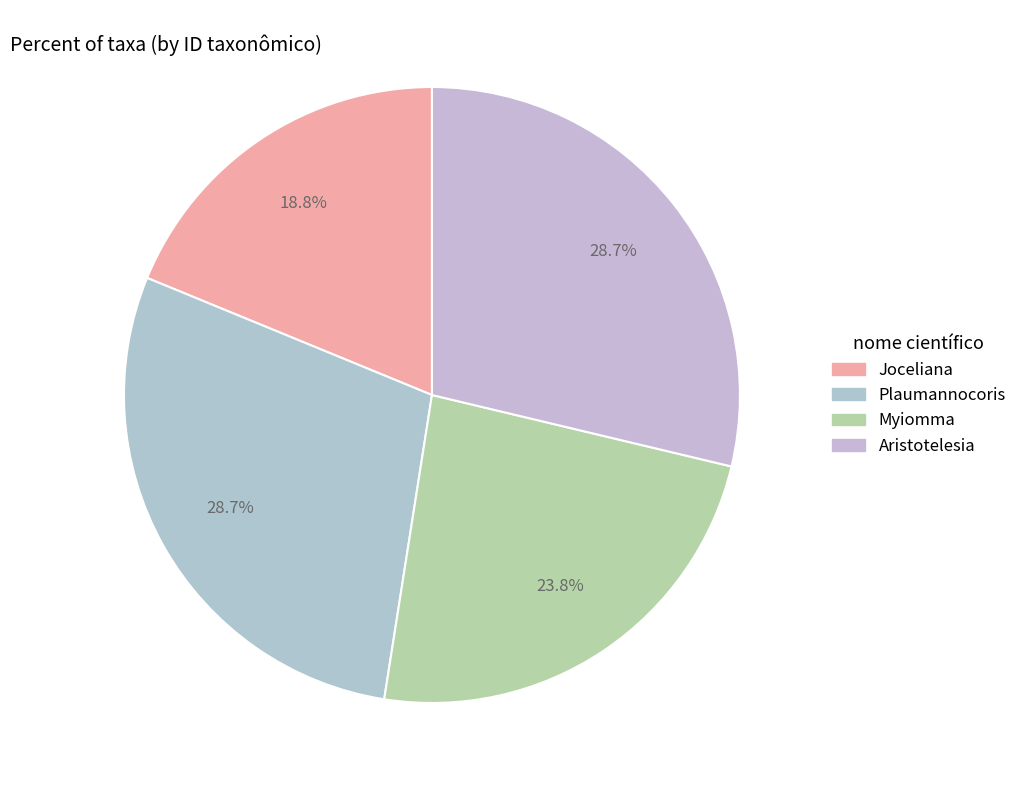

Does Aristotelesia account for over 50% of the chart?

No